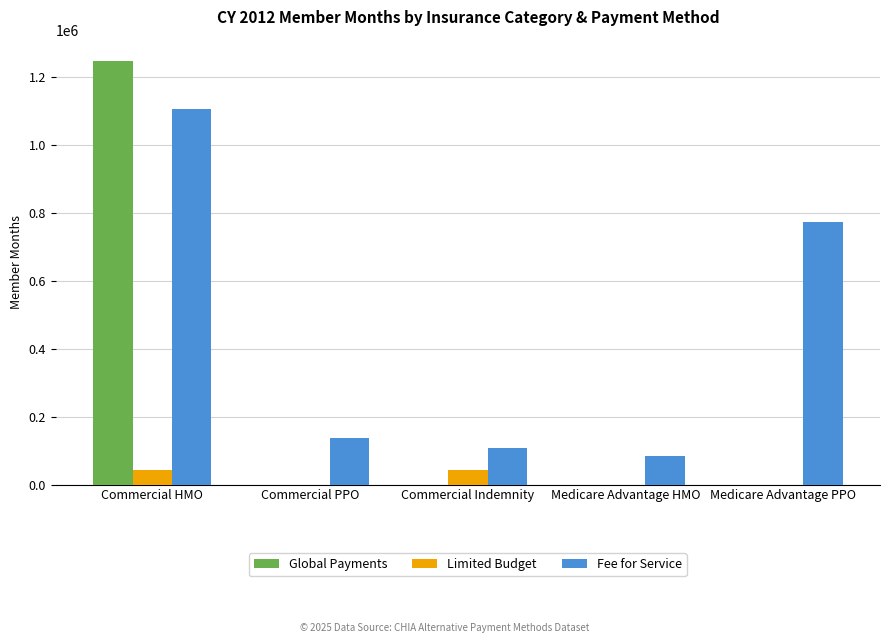

Read the Limited Budget value at Commercial HMO.

43274